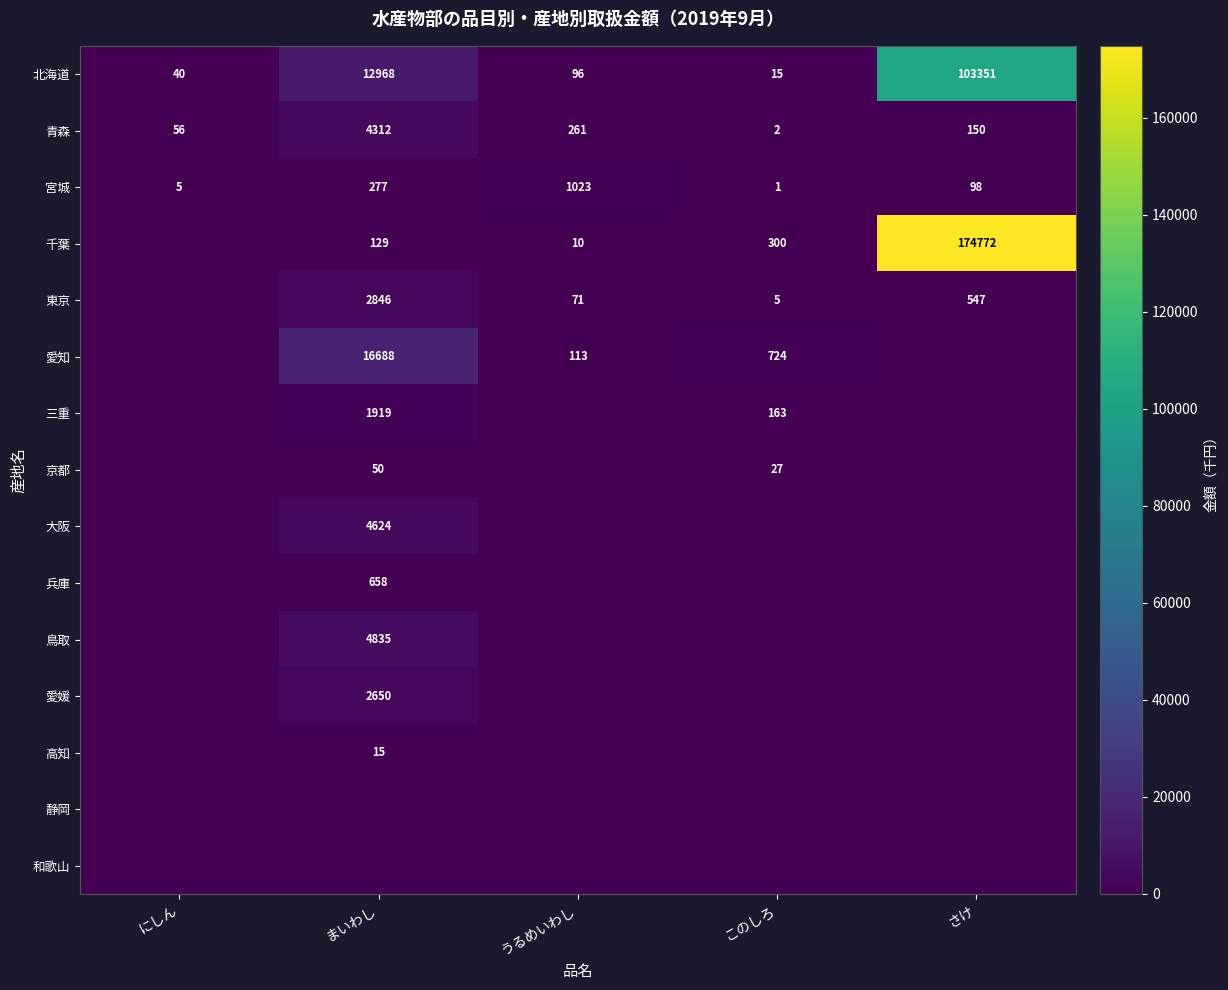

How many data points does each series have?

5